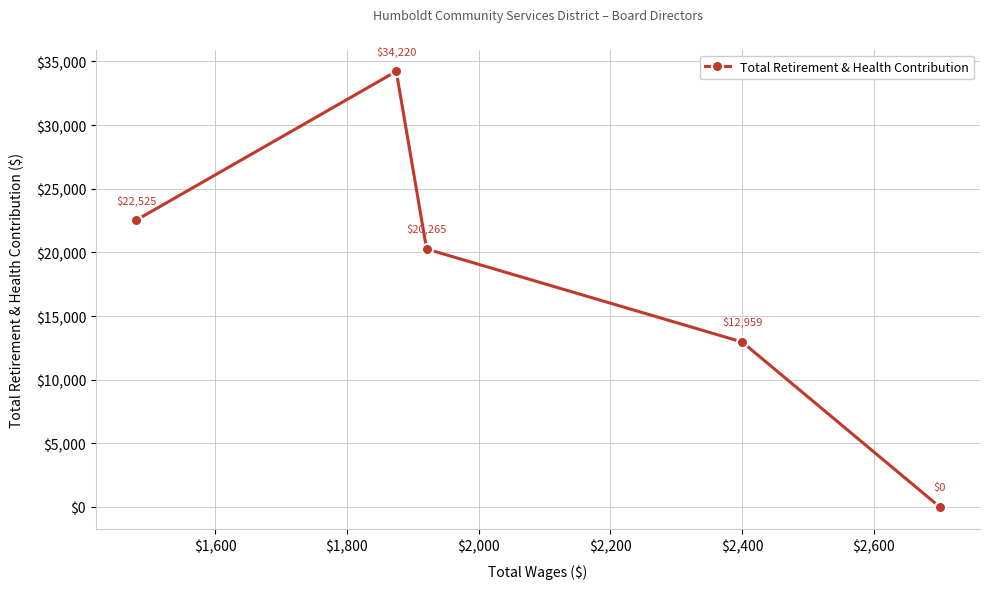

What is the value of the 4th point from the left?

12959